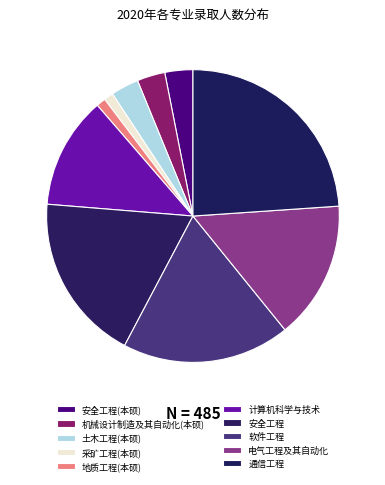

Is it true that 地质工程(本硕) is 1% of the pie?

True